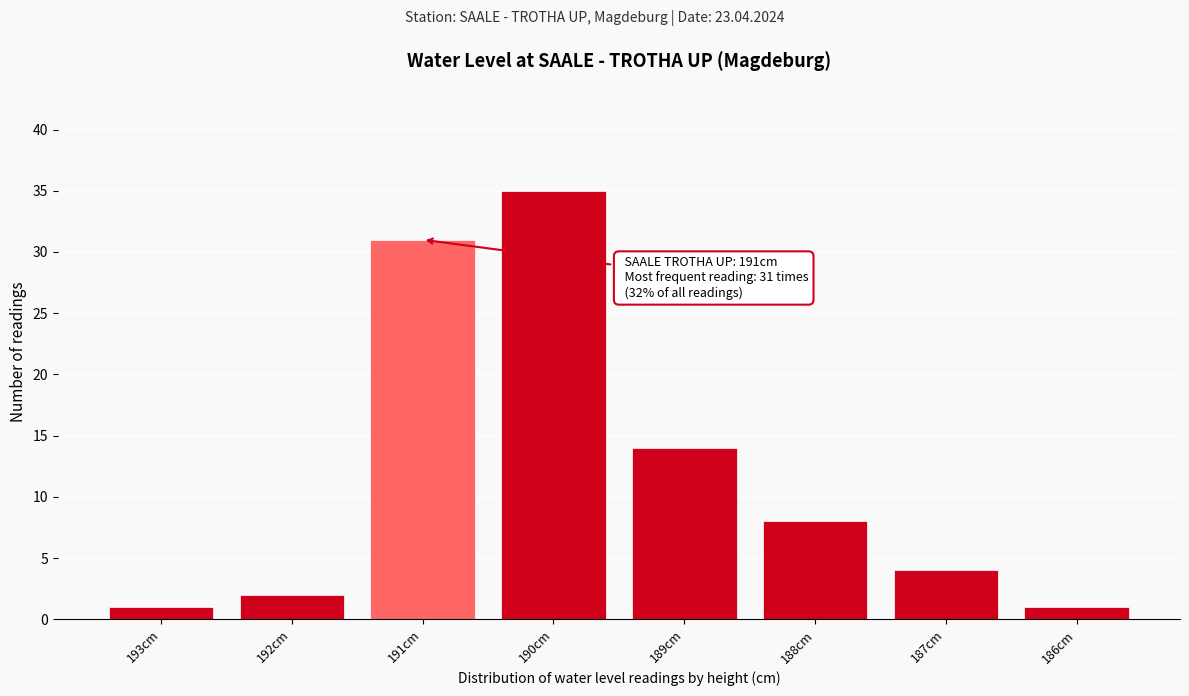

Reading left to right, extract all data points from this chart.

1	2	31	35	14	8	4	1